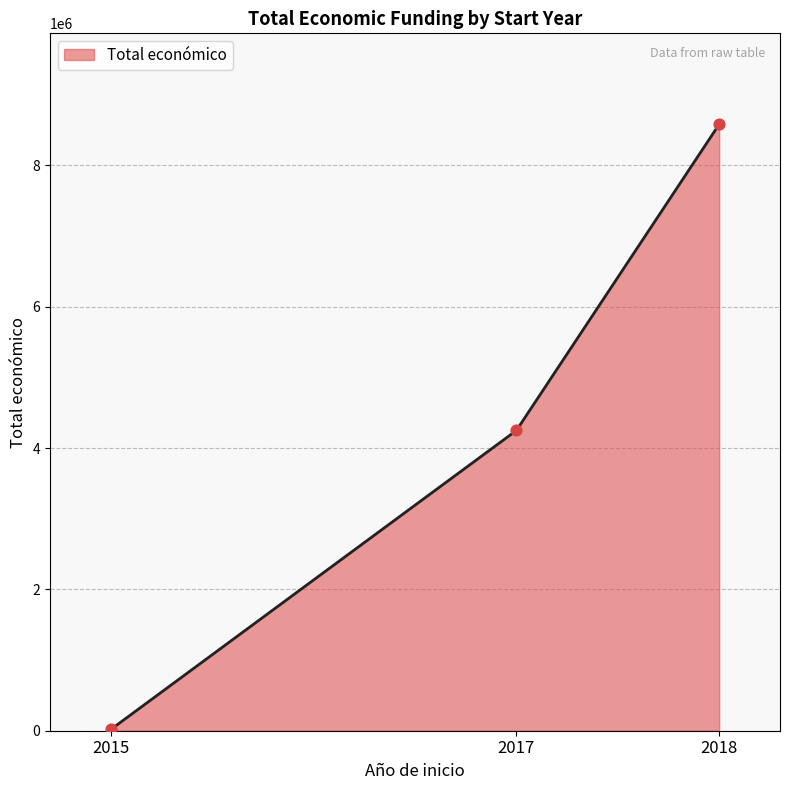

Which has a higher value, 2018 or 2017?

2018